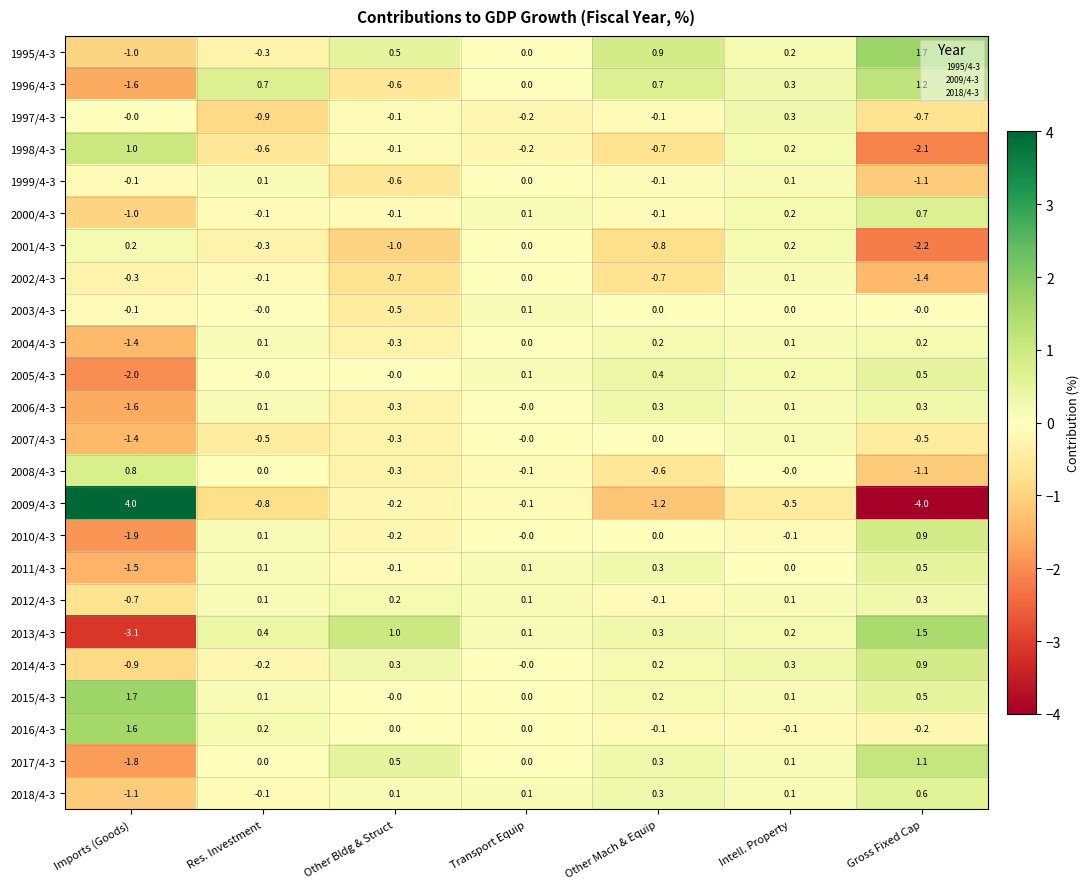

What is the highest value of the 2008/4-3 series?

0.8